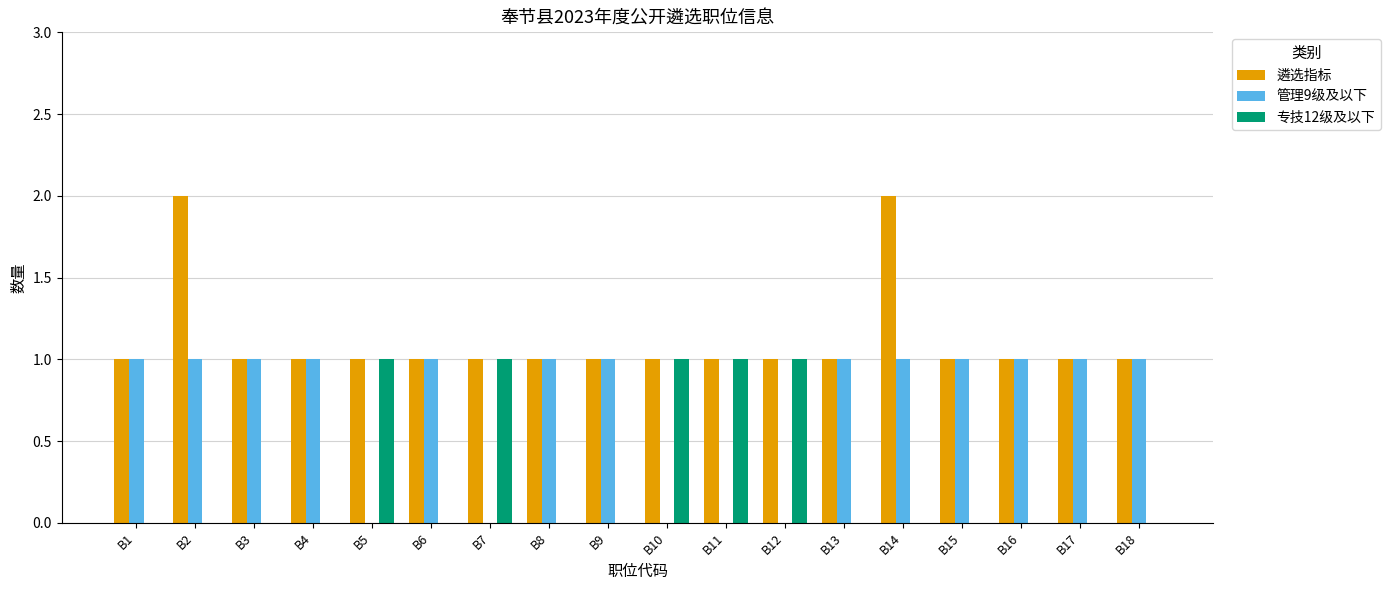

What is the sum of all 管理9级及以下 values?

13